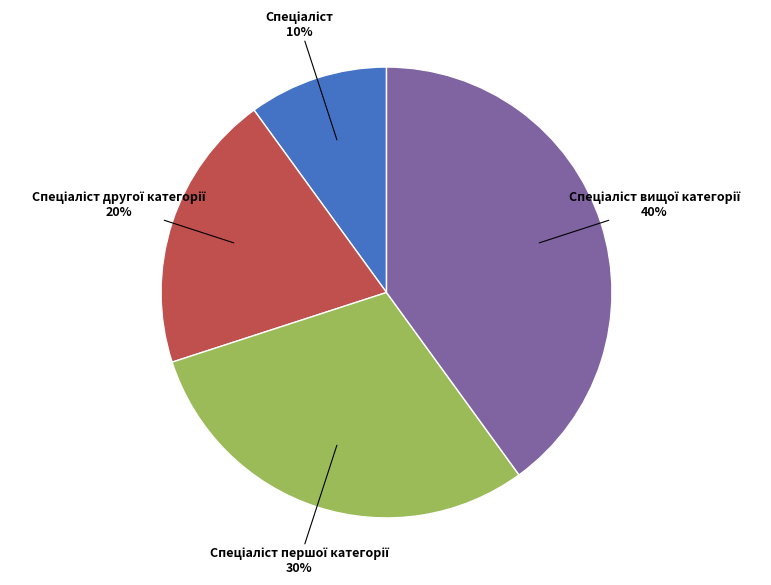

Is there a majority slice in this chart?

No